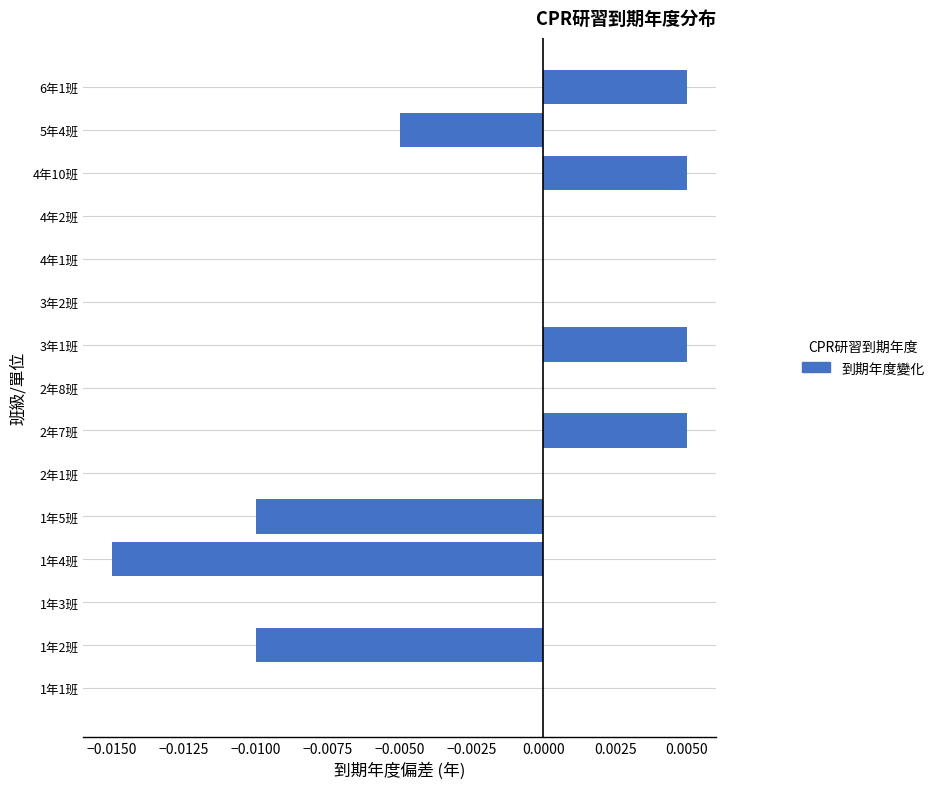

Count the number of data series in this chart.

1